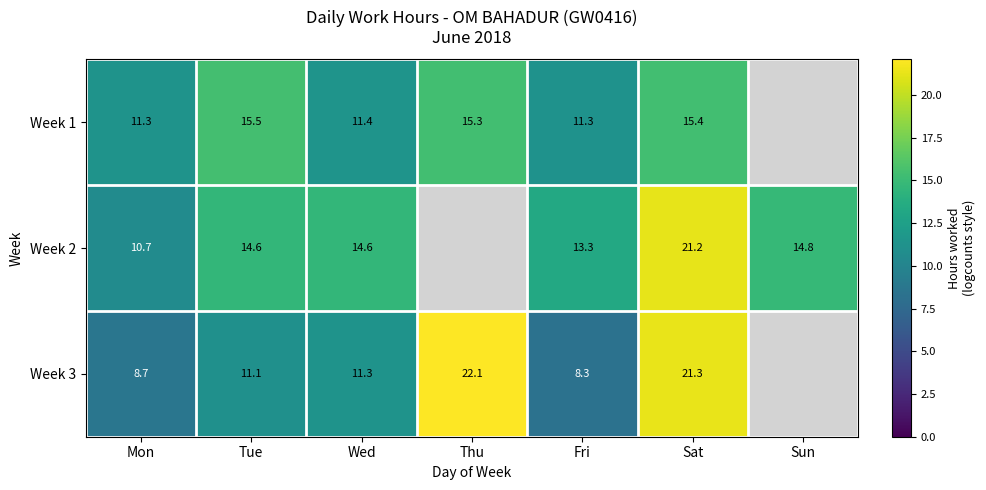

Is the value of Week 1 at Sat greater than the value of Week 3 at Thu?

No